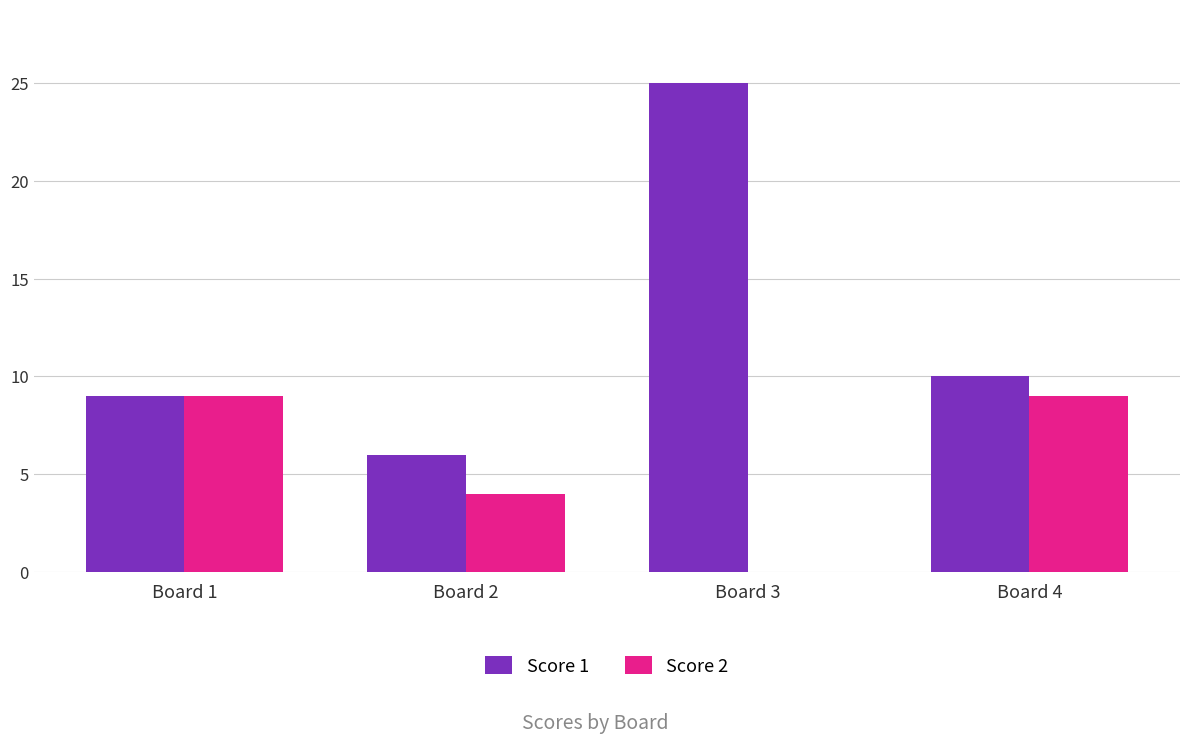

What is the sum of the Score 2 values at Board 2 and Board 4?

13